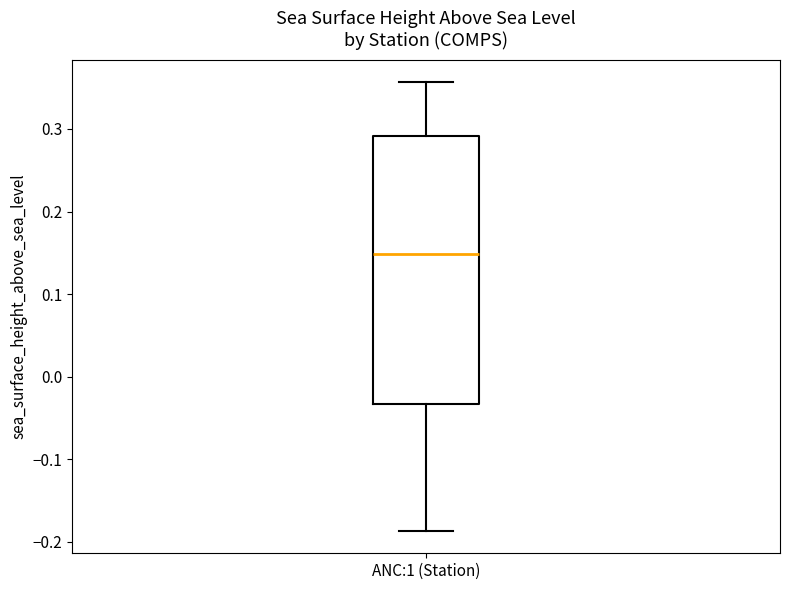

Transcribe this box plot: give where the median line is, the range the box spans, and where the two whiskers end, as read against the y-axis. The values are not printed on the chart, so give them approximately, as read against the axis.

median 0.15, box -0.03 to 0.29, whiskers -0.19 to 0.36